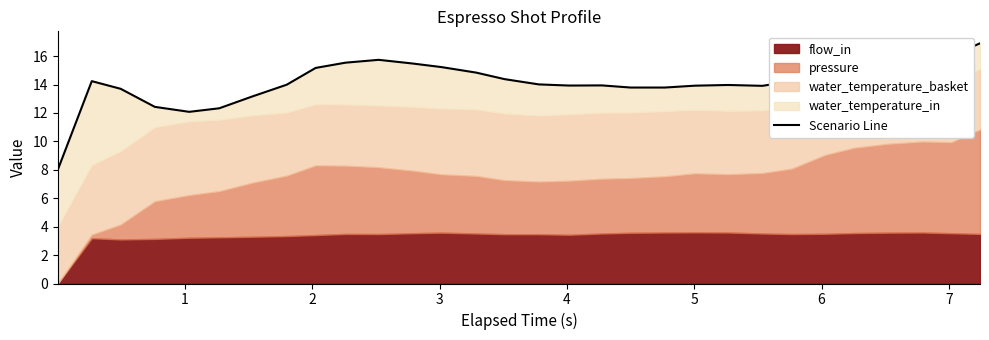

The value at 2 is 21.0. True or false?

False